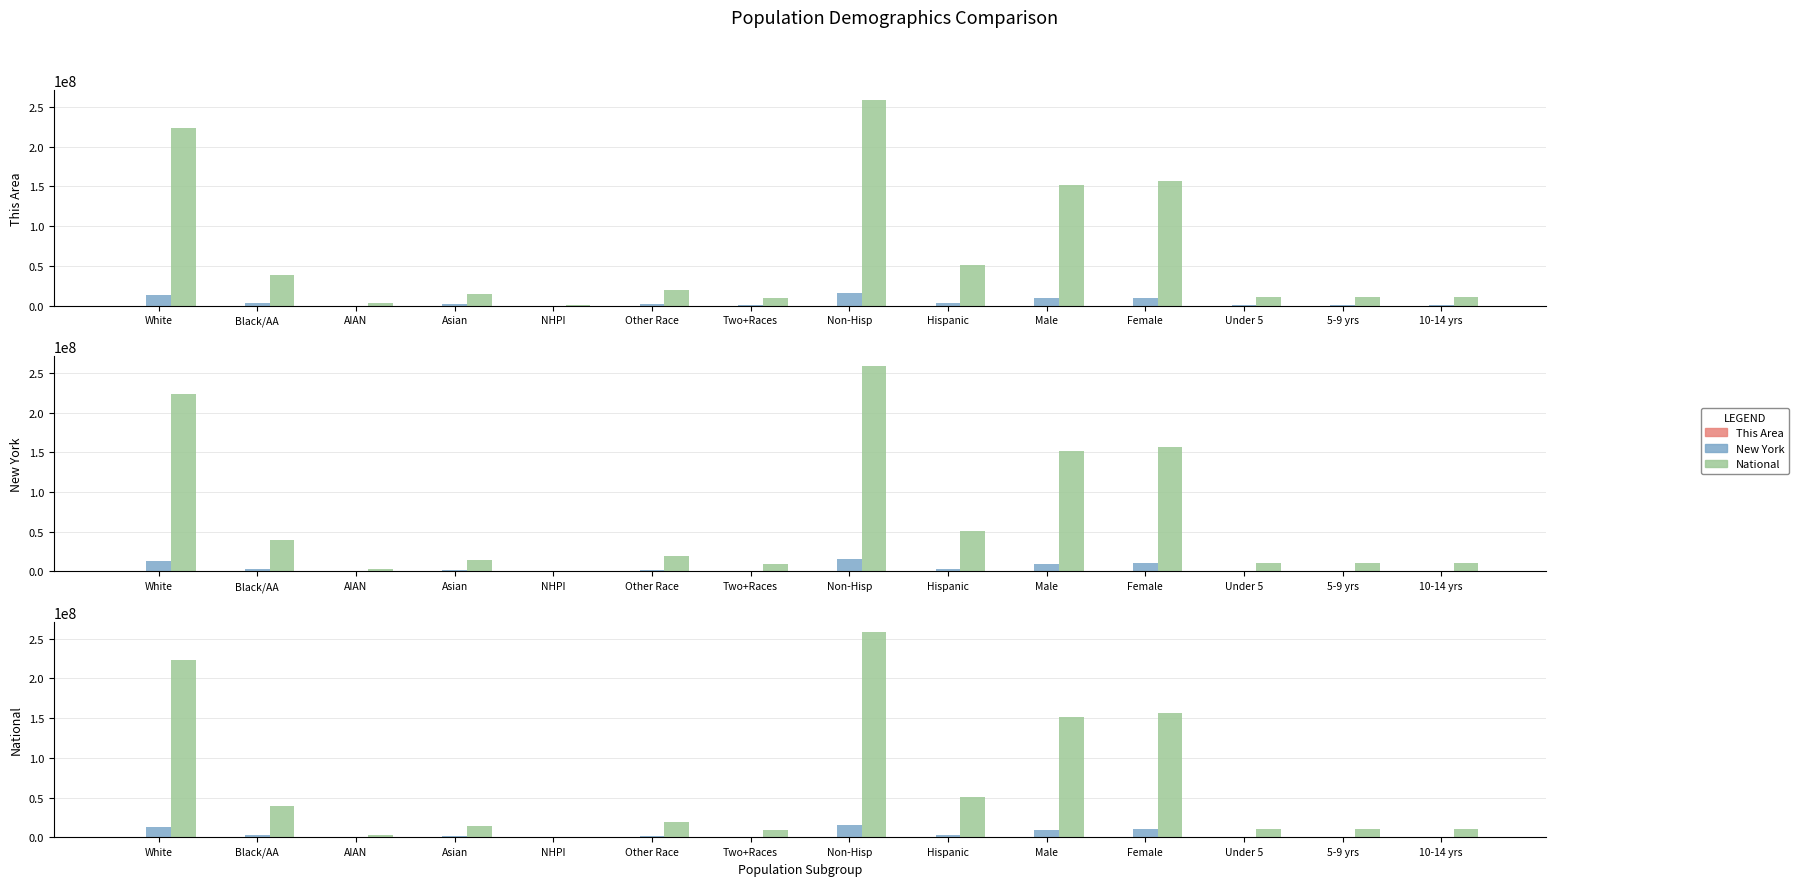

Which has a higher value, NHPI or Under 5?

Under 5